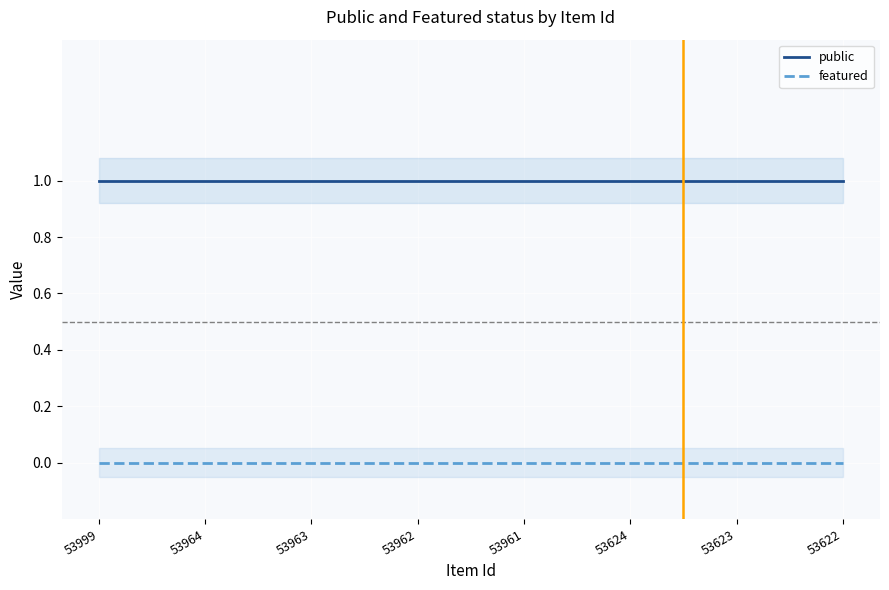

What is the value of the public point at the 6th from the left?

1